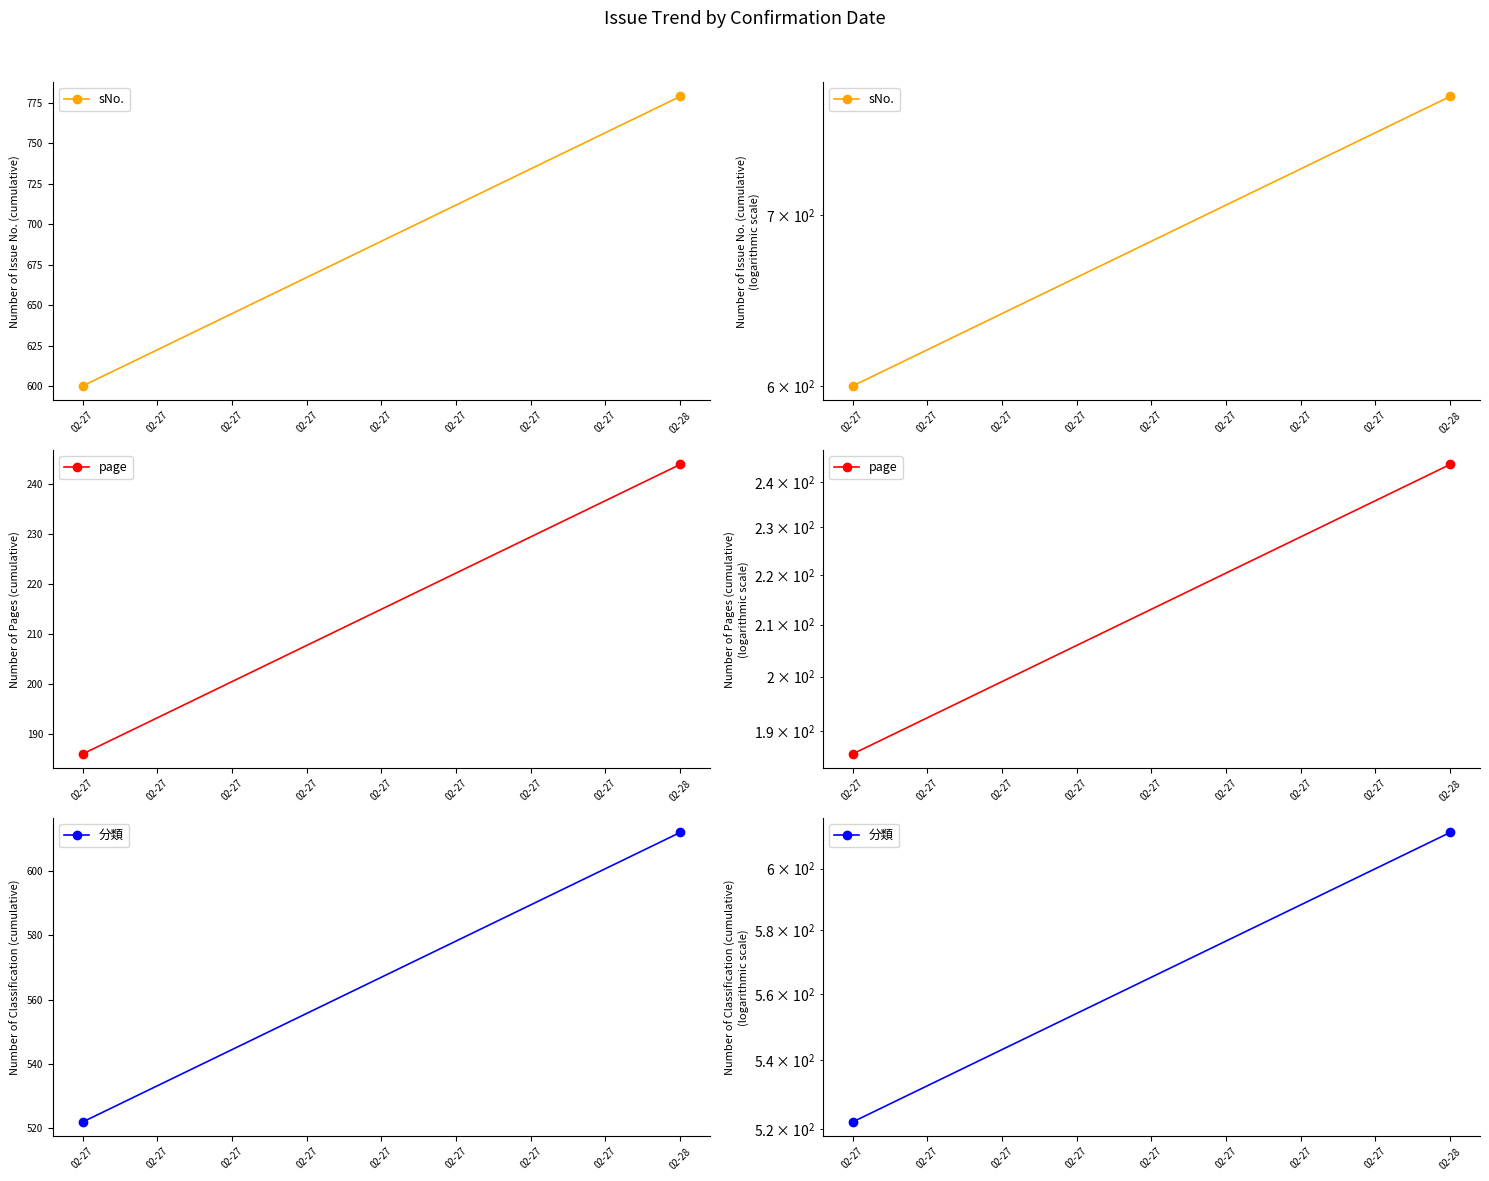

Is it true that page equals 186 at 02-27?

True